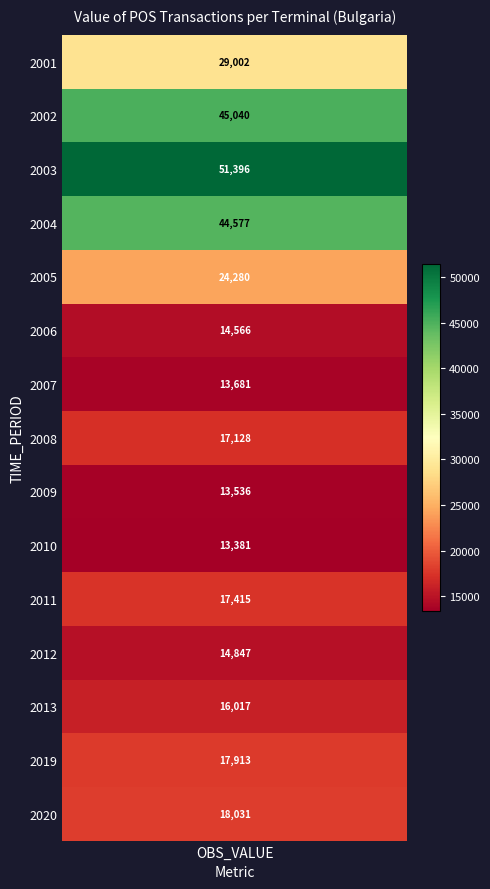

Reading left to right, list all the values displayed in this chart.

2001=29002.3	2002=45039.8	2003=51396.5	2004=44577.3	2005=24280.2	2006=14566.1	2007=13681.4	2008=17127.5	2009=13536.2	2010=13380.6	2011=17415.1	2012=14847.2	2013=16017.1	2019=17913.4	2020=18030.6